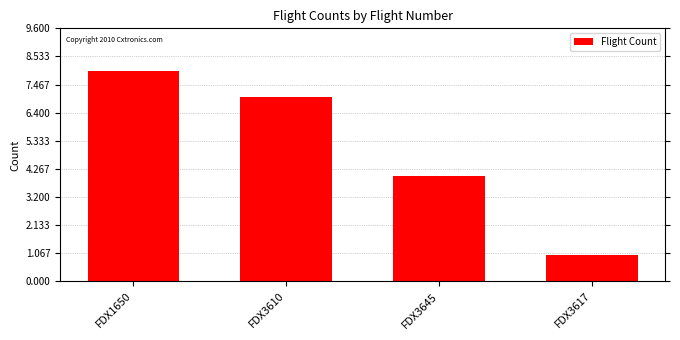

What is the difference between the values at FDX1650 and FDX3617?

7